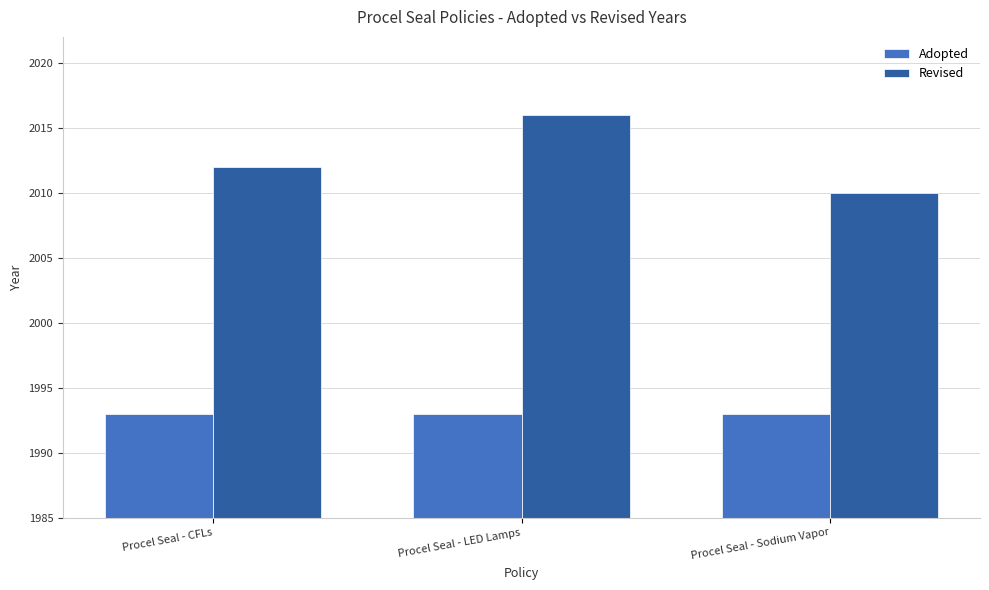

What is the sum of all Adopted values?

5979